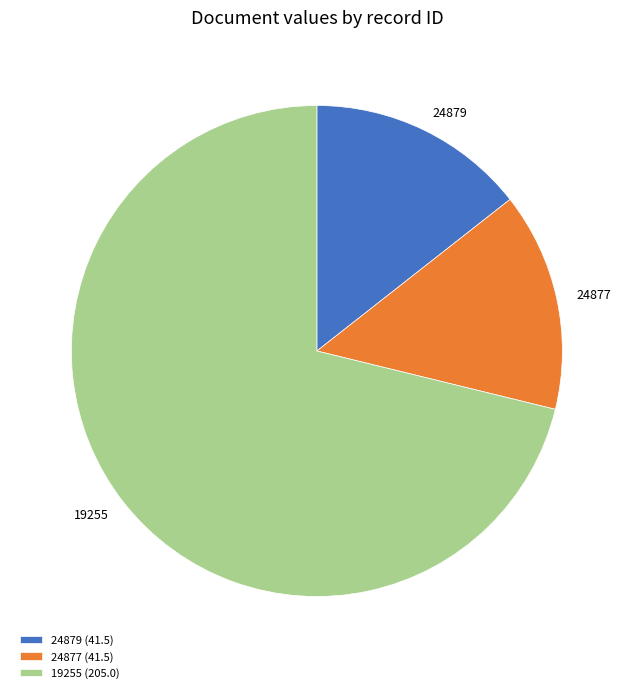

Is there any slice that represents more than half of the pie?

Yes